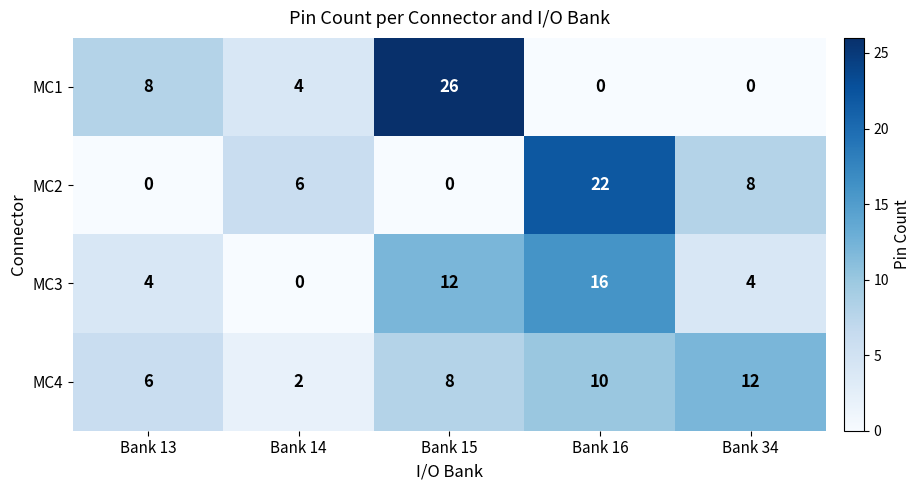

How many distinct data groups are displayed?

4